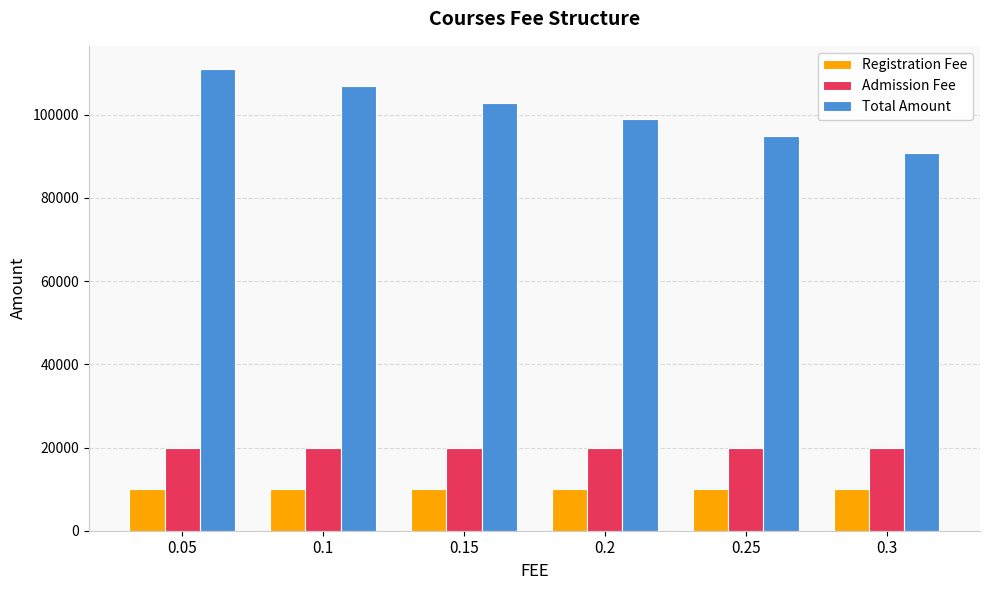

The value of Admission Fee at 0.25 is 20000. True or false?

True